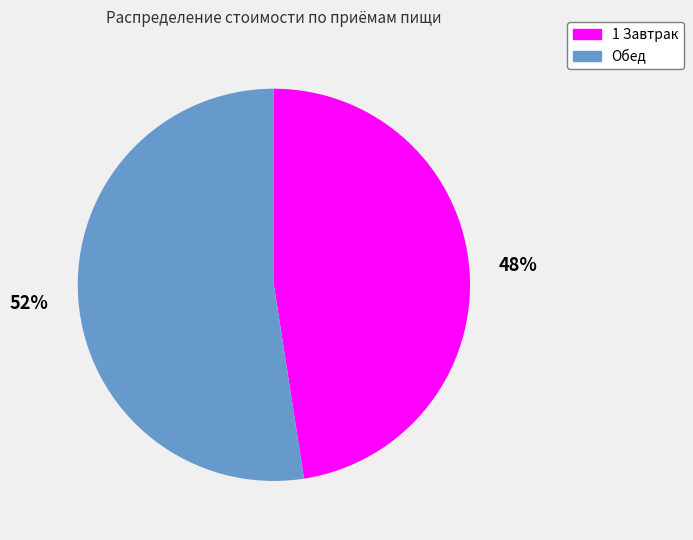

What is the smallest slice in the pie chart?

1 Завтрак